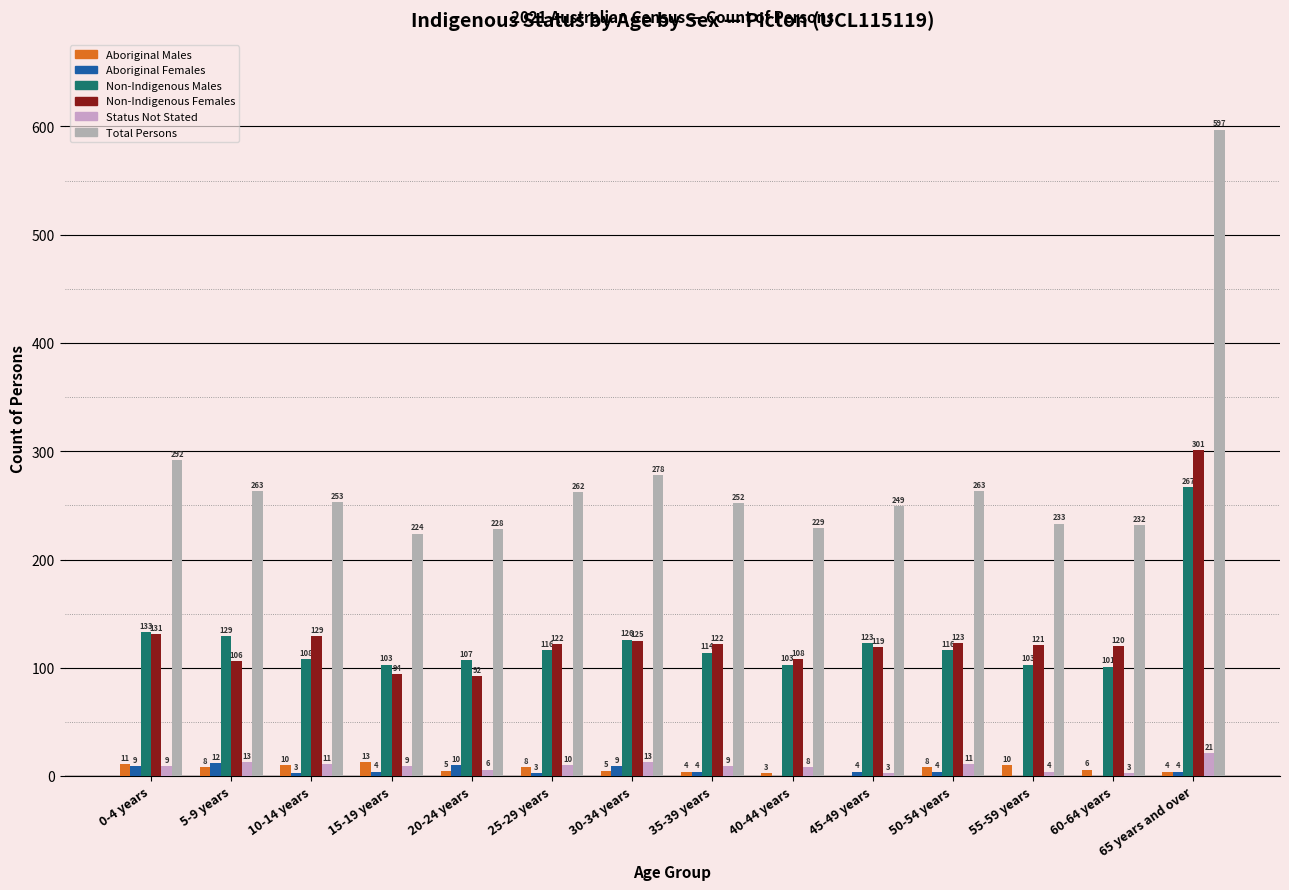

What is the greatest value displayed?

597